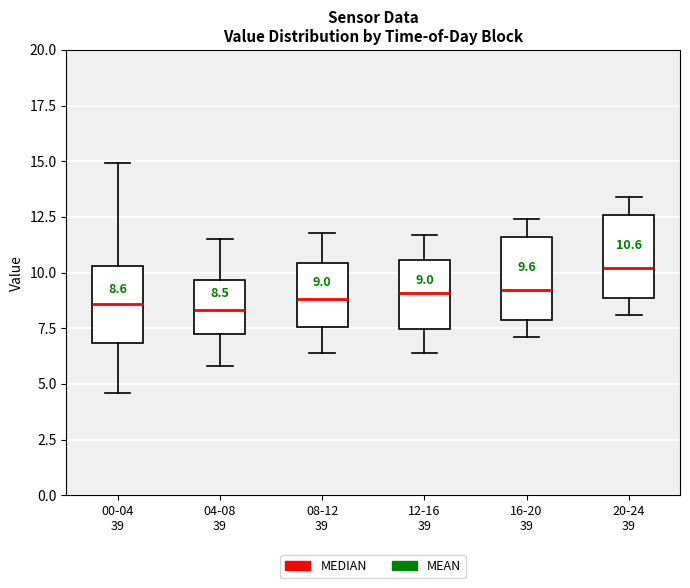

Which box has the highest median line?

20-24 39